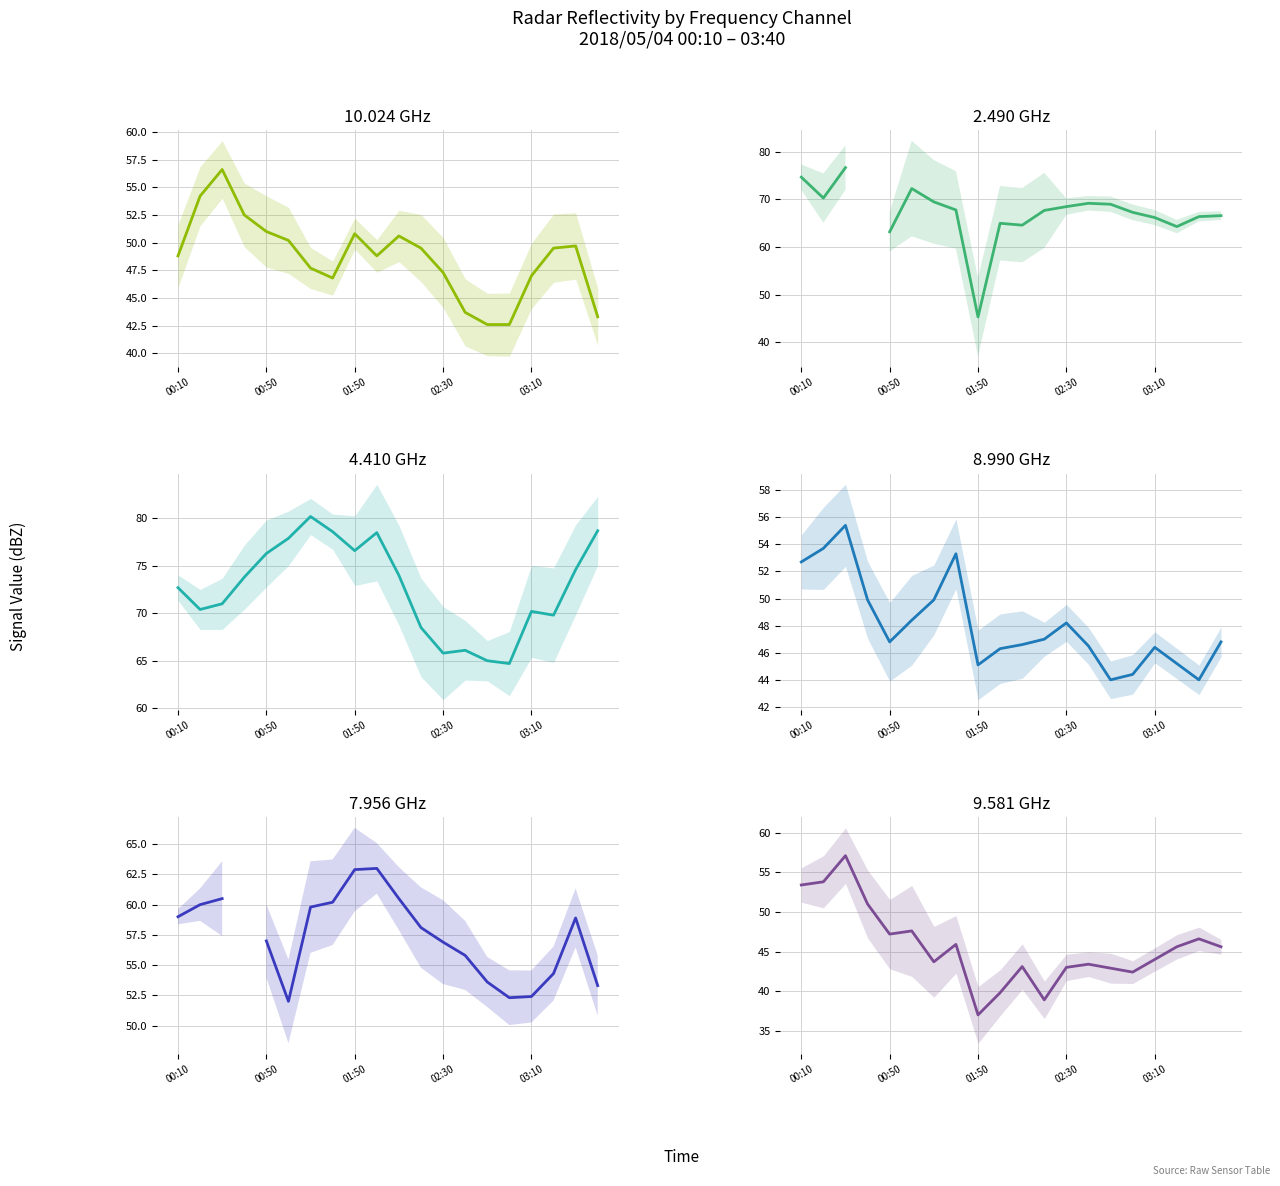

Which has a higher value, 2018/05/04 01:20 or 2018/05/04 01:50?

2018/05/04 01:50